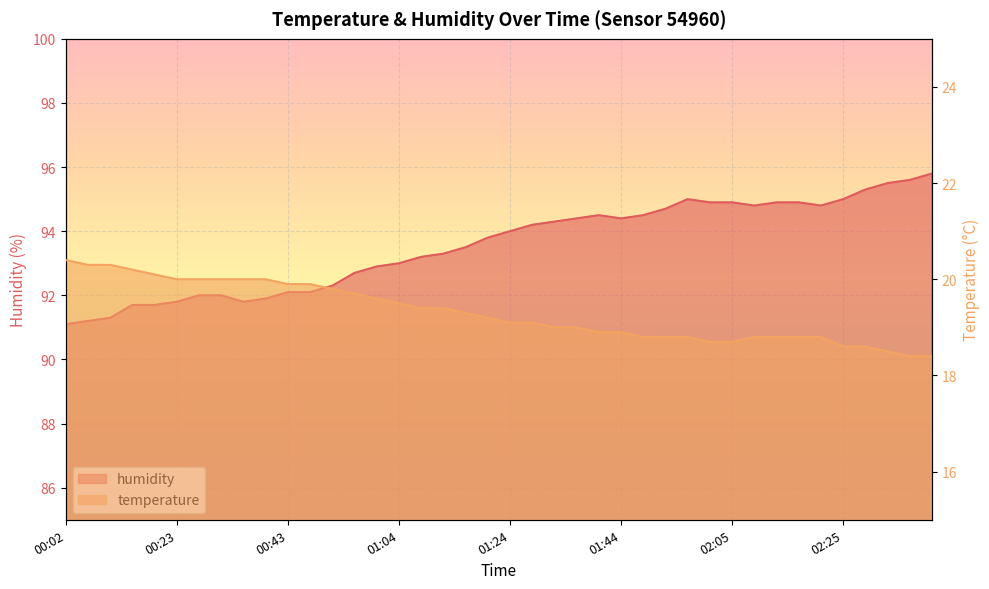

True or false: temperature has more than 0 points higher than both neighbors.

False